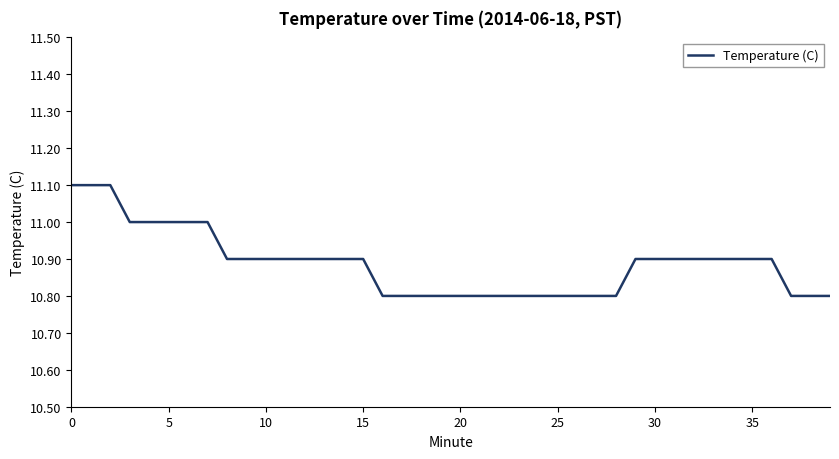

How many lines are shown in the chart?

1